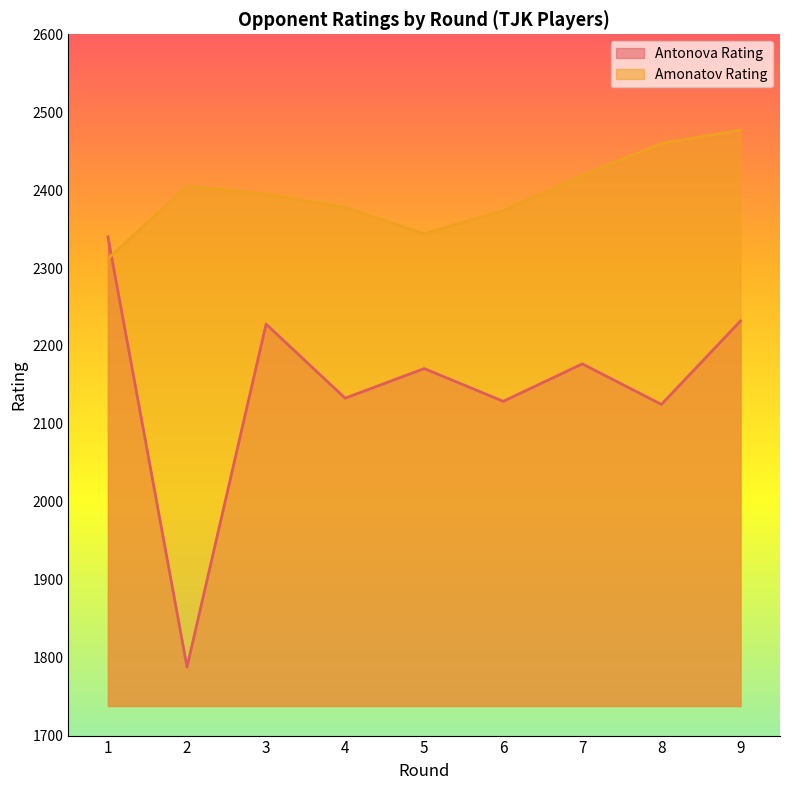

How many lines are shown in the chart?

2